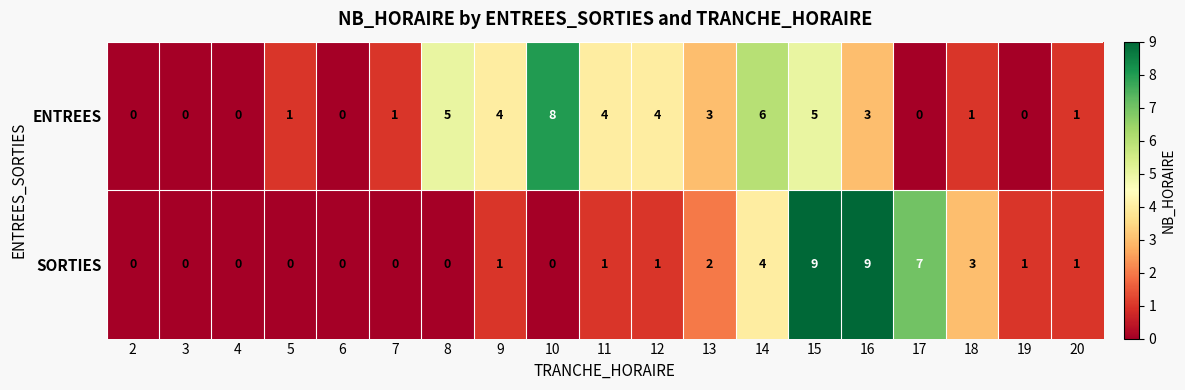

At 16, list the series in order from largest to smallest.

SORTIES, ENTREES